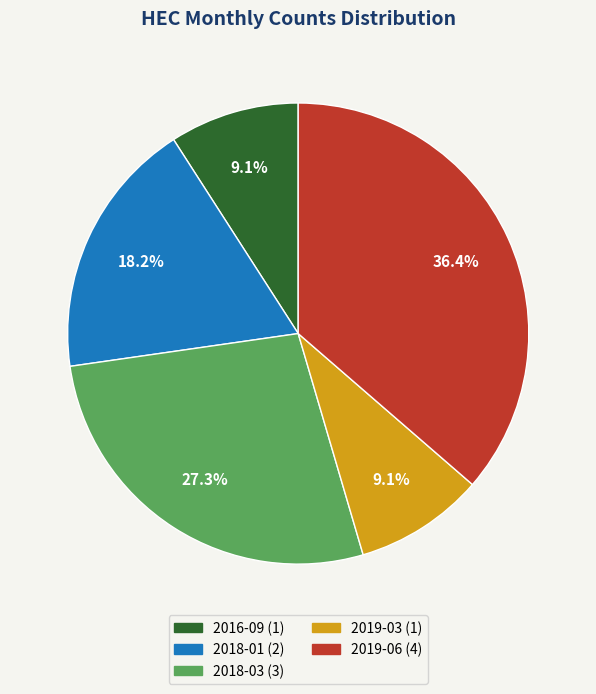

True or false: 2018-03 accounts for 39% of the total.

False